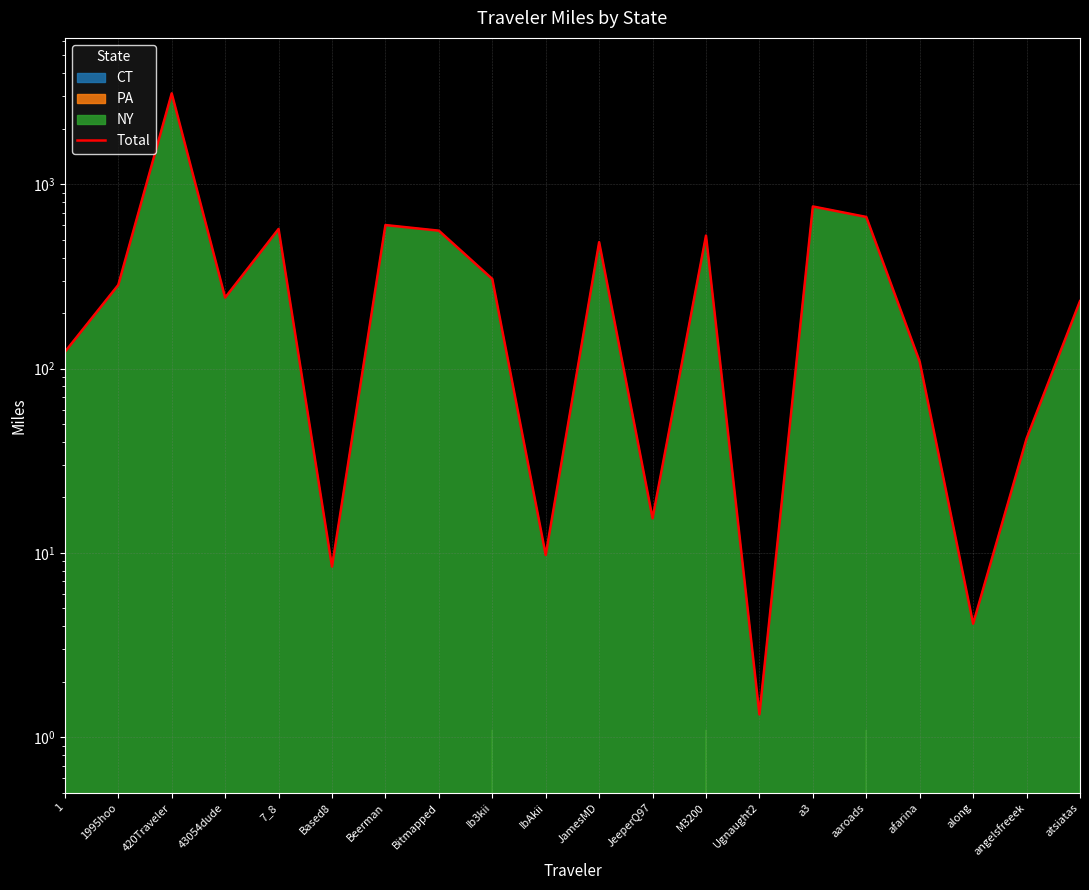

What is the change in value from Bitmapped to afarina?

-451.3